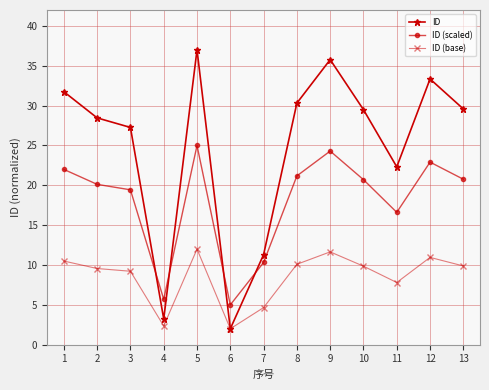

What is the value of the ID (base) point at the 7th from the left?

4.7